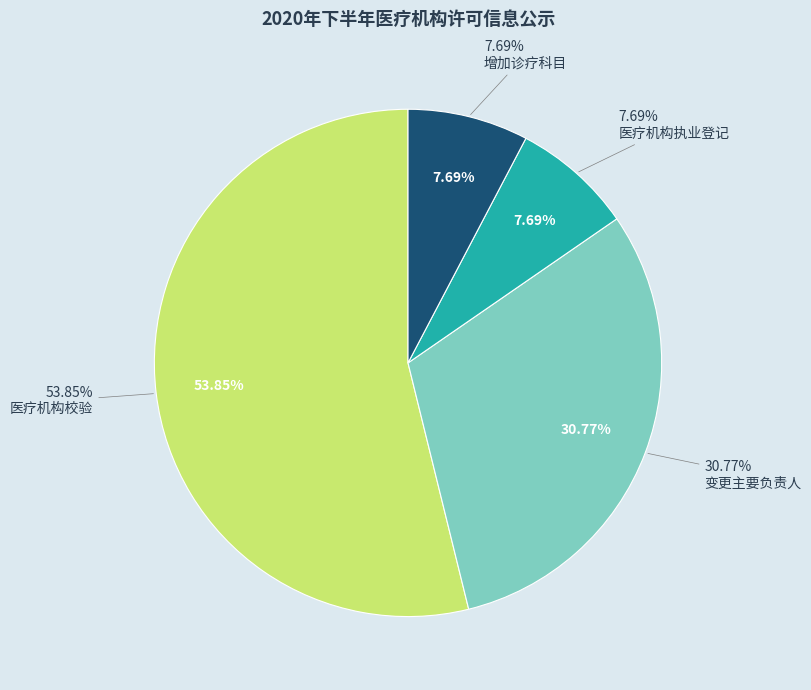

To the nearest percent, what is the combined percentage of 增加诊疗科目 and 医疗机构执业登记?

15%